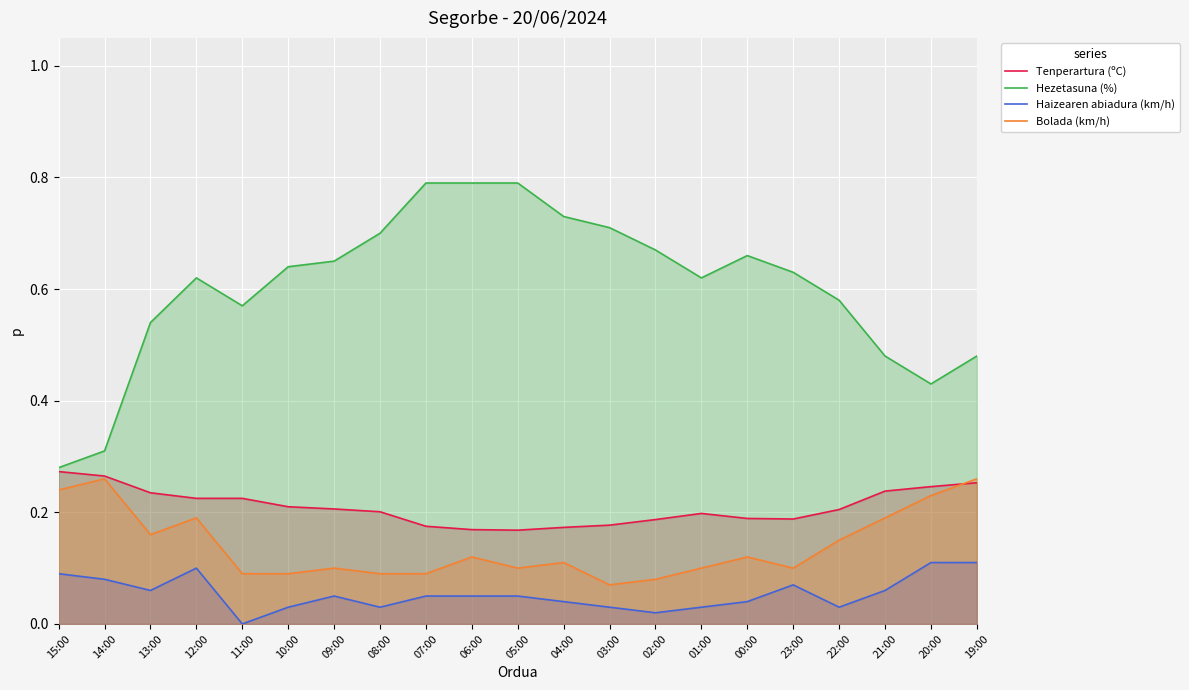

How many distinct data groups are displayed?

4